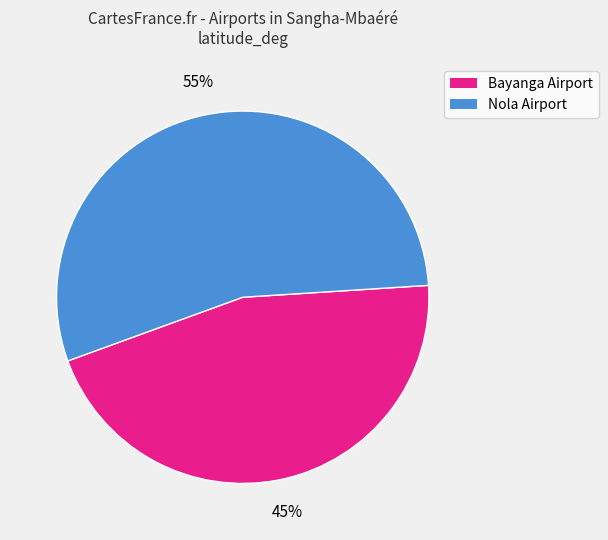

To the nearest percent, what is the average slice percentage?

50%